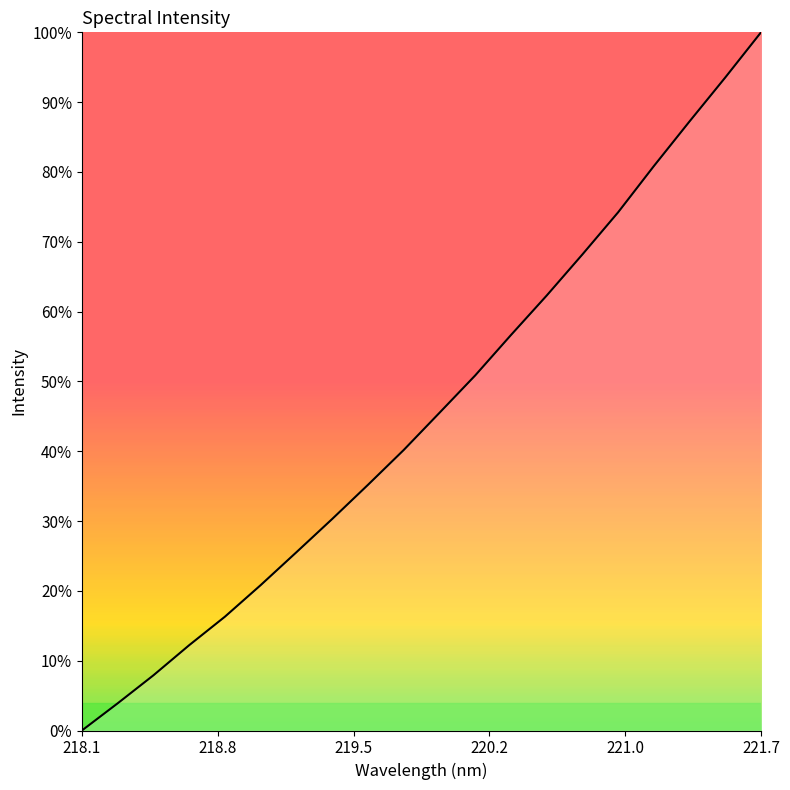

Is this an area chart (filled region under the line)?

No